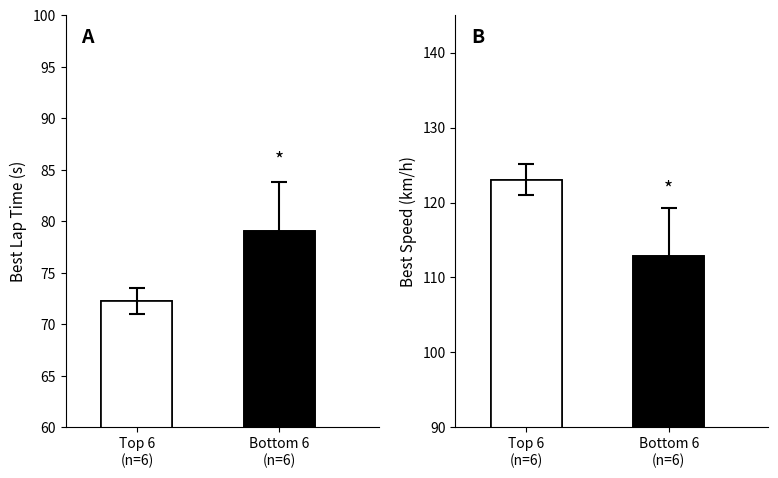

What is the difference between the maximum and minimum values in the Best Lap Time series?

6.8